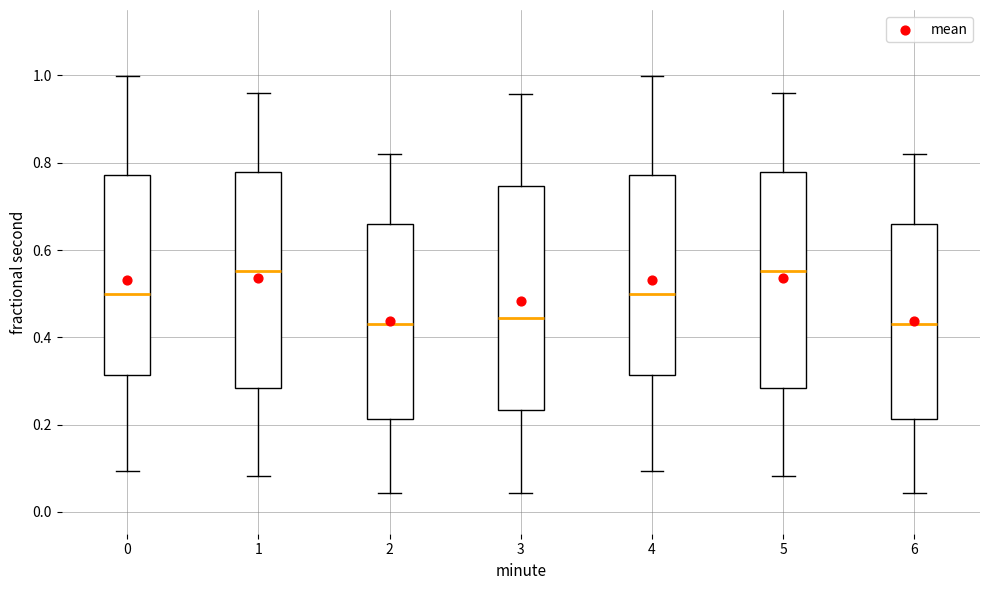

Where does the lower whisker of the box at x = 5 end on the y-axis? The values are not printed on the chart, so give them approximately, as read against the axis.

0.08